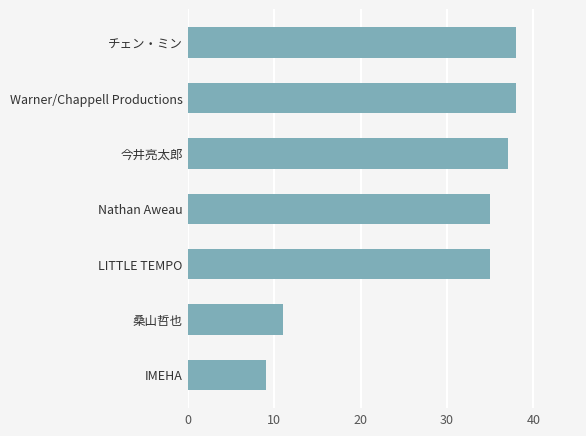

What is the greatest value displayed?

38